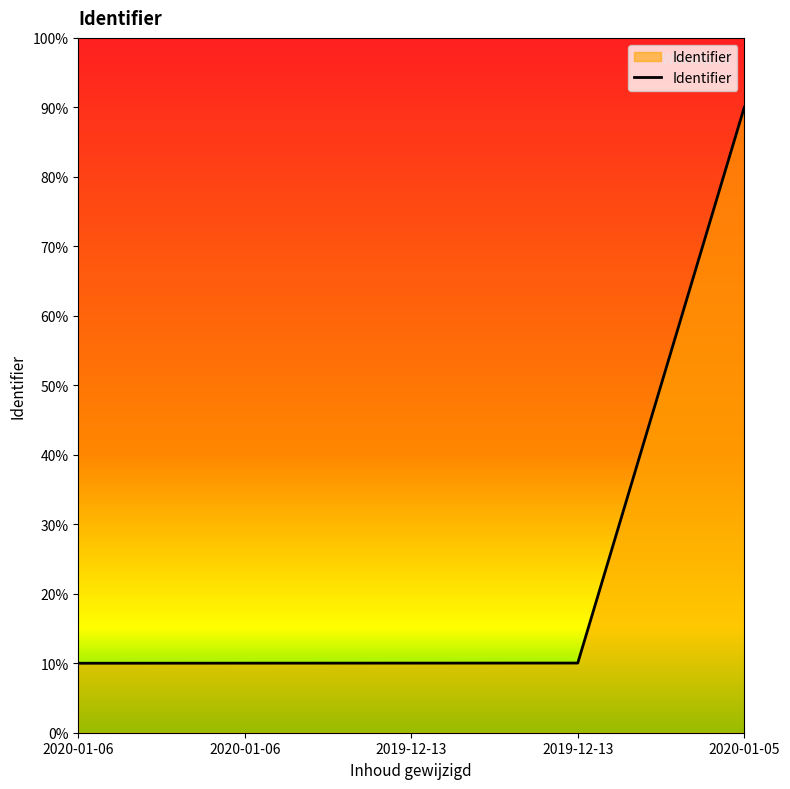

Does the chart have visible grid lines?

No